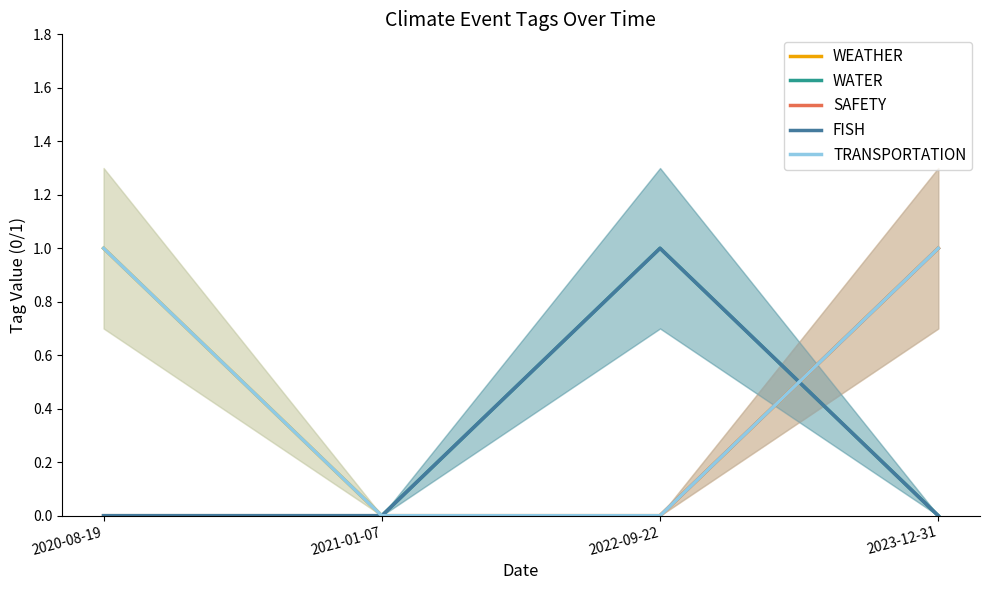

The value of FISH at 2023-12-31 is 0. True or false?

False